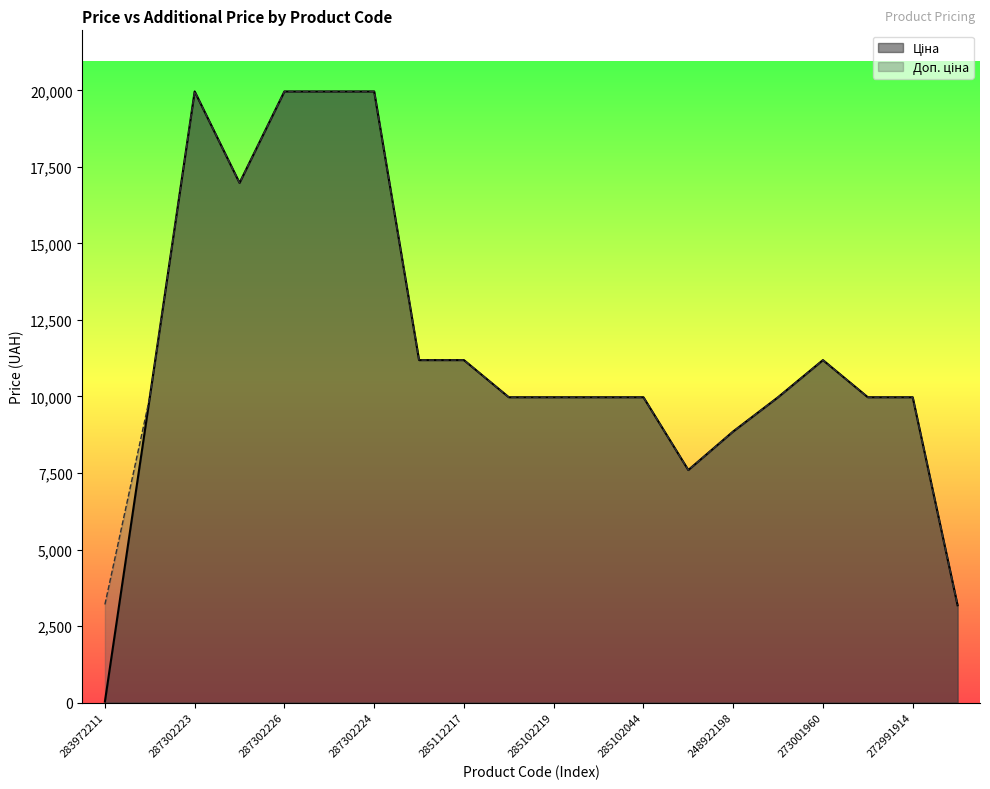

What is the difference between the maximum and minimum values in the Доп. ціна series?

16784.2